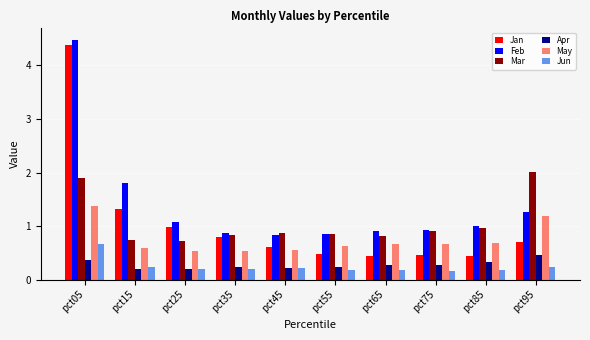

Between pct05 and pct15, which series saw the biggest shift?

Jan